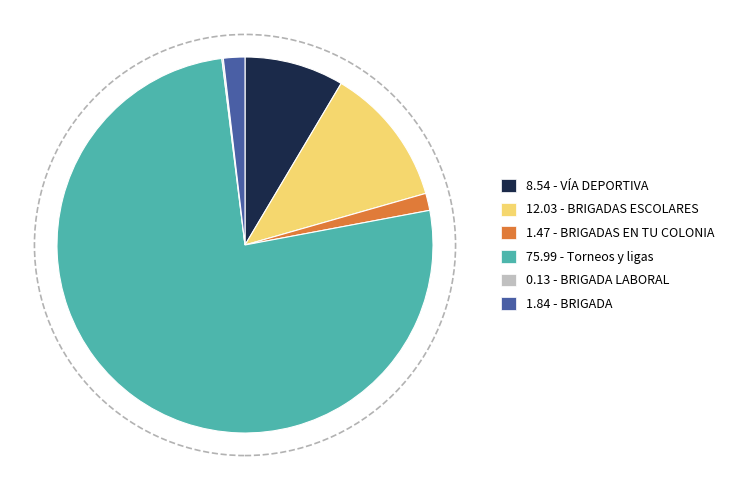

Does any single category account for the majority?

Yes